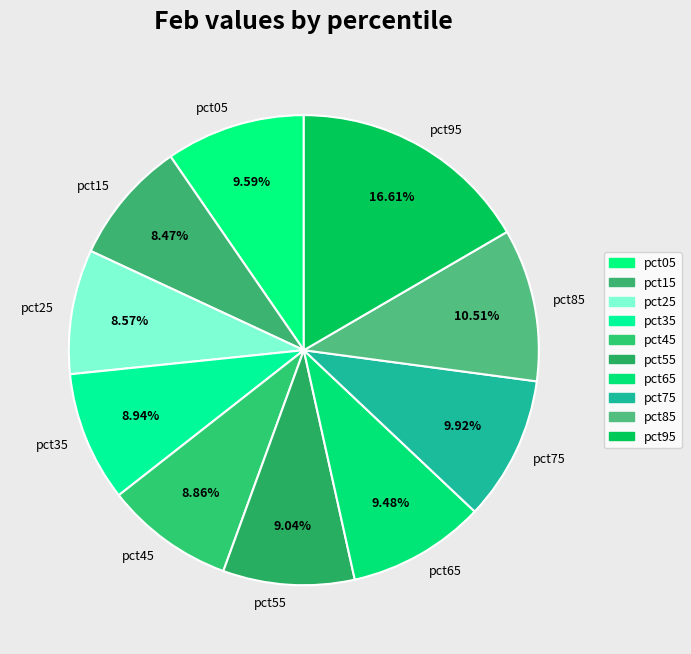

Does any single category account for the majority?

No